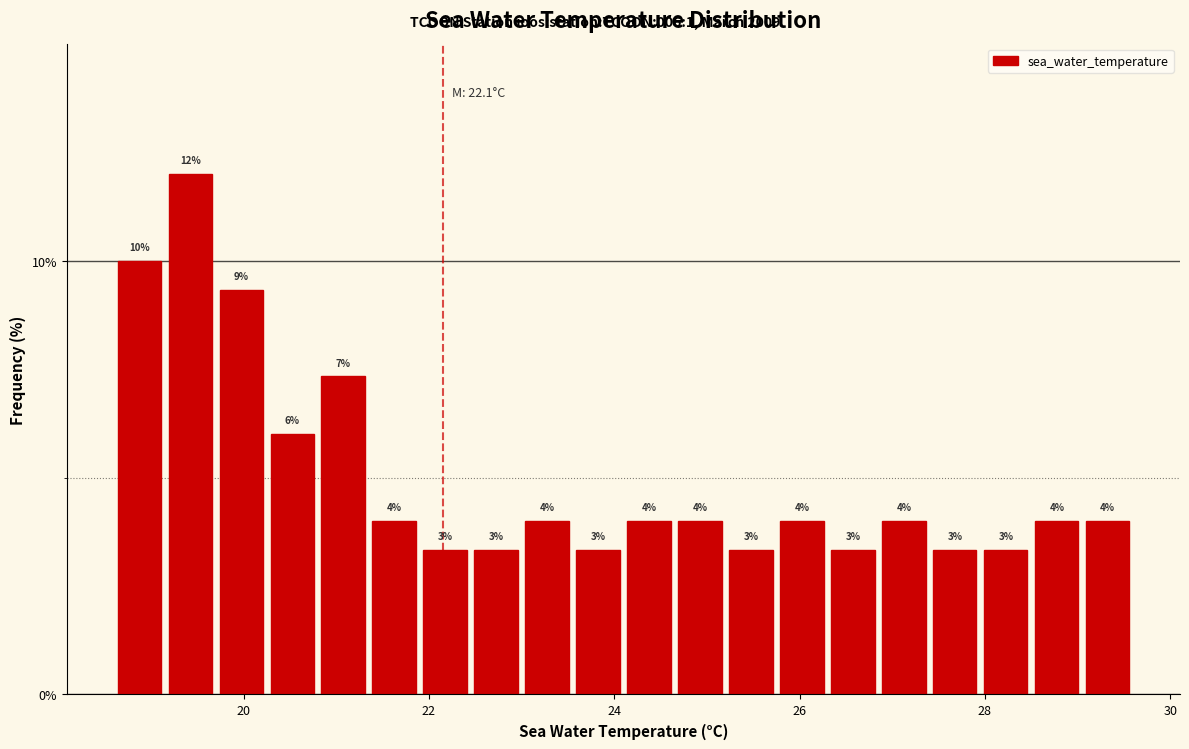

Around what value on the x-axis is the tallest bar? Give the approximate position of its centre, as read against the axis.

19.4